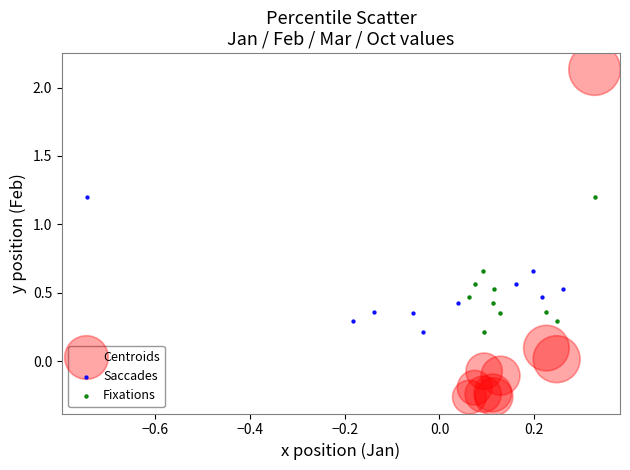

What are all the series names shown in the legend?

Centroids, Saccades, Fixations